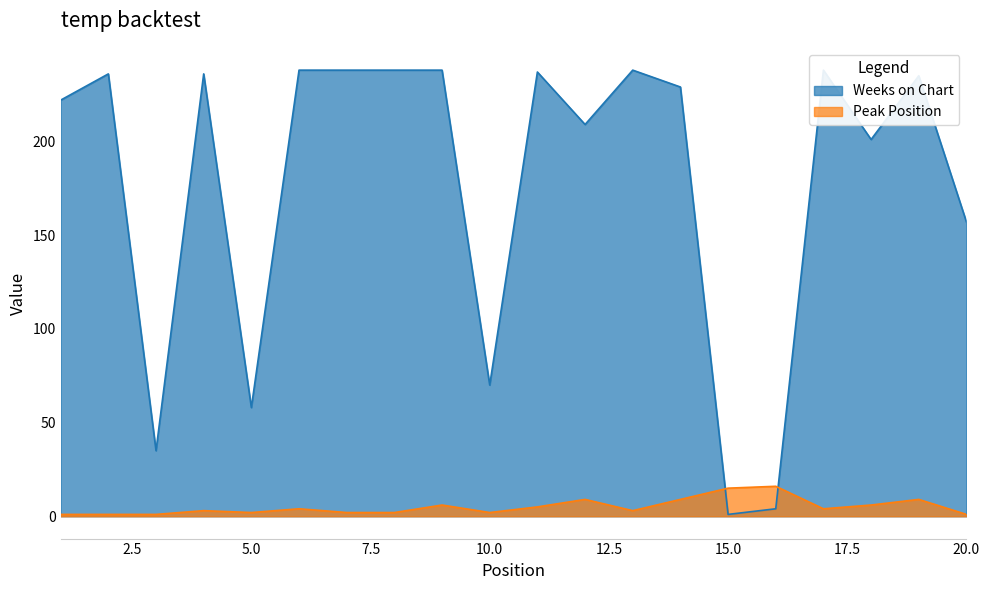

What is the minimum value for Weeks on Chart?

1